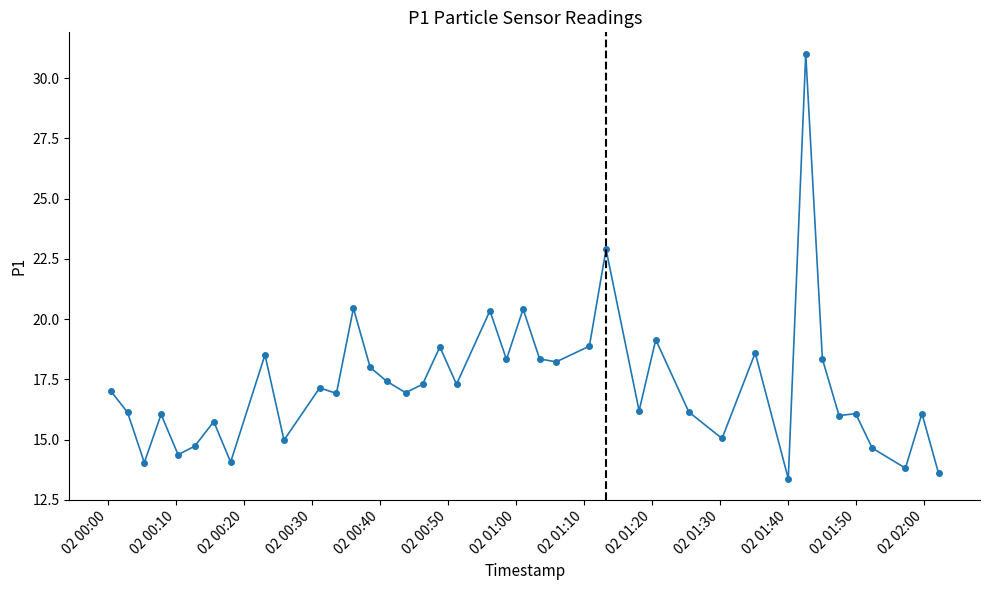

What is the value of the 40th point from the left?

13.6